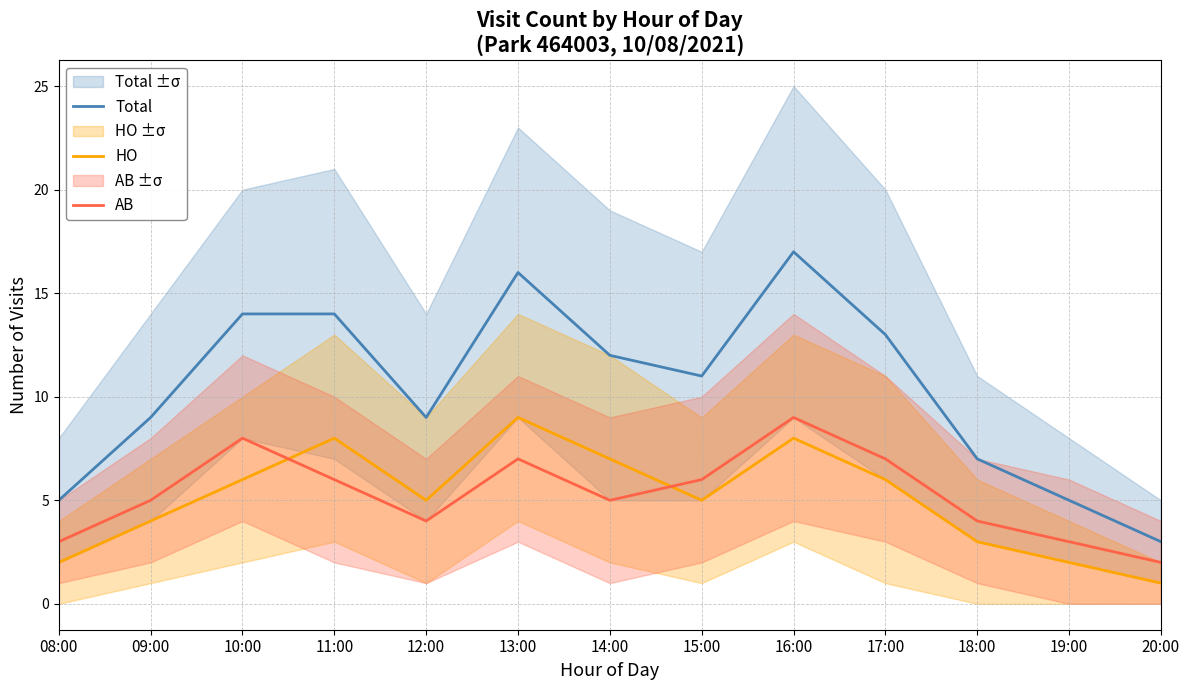

How many series are shown in this chart?

3